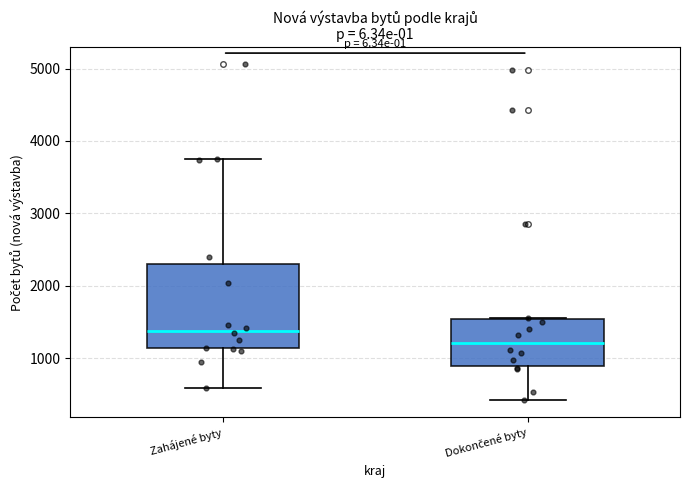

Reading left to right, transcribe this box plot: for each box, give where its median line is, the range the box spans, and where its two whiskers end, as read against the y-axis. The values are not printed on the chart, so give them approximately, as read against the axis.

Zahájené byty: median 1400, box 1100 to 2300, whiskers 600 to 3800
Dokončené byty: median 1200, box 900 to 1500, whiskers 400 to 1600